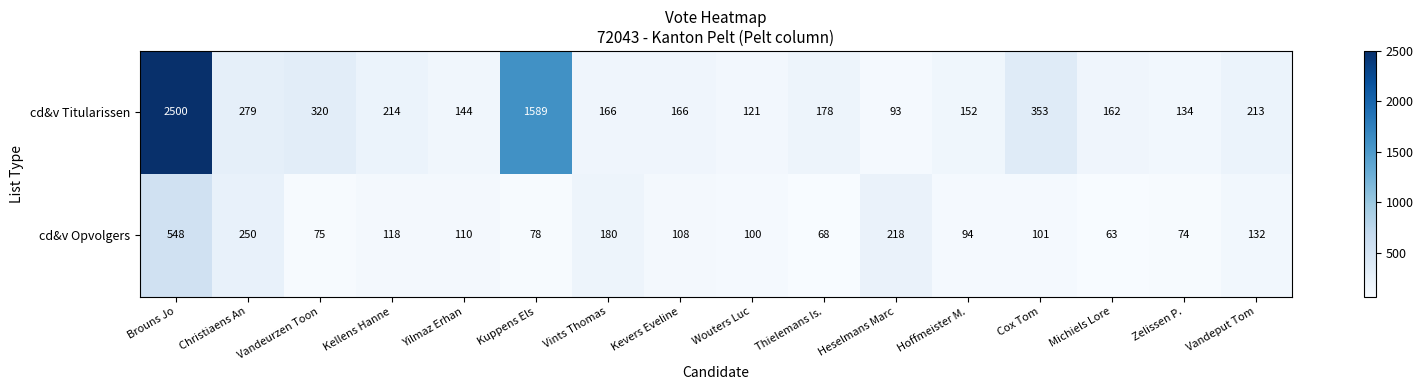

What is the greatest value displayed?

2500